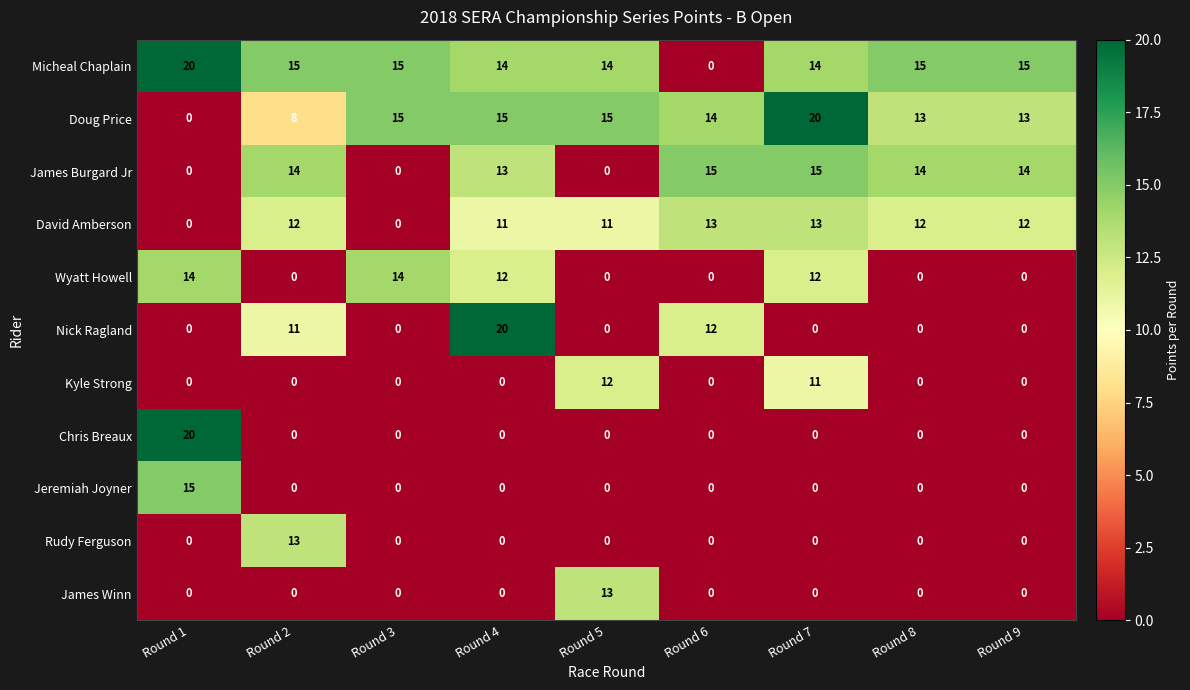

What is the total value across all series at Round 7?

85